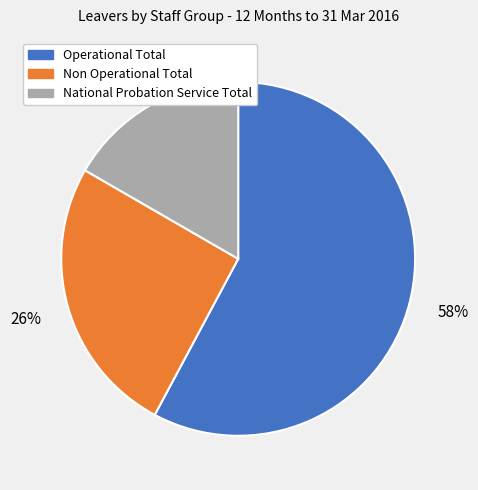

Does any single category account for the majority?

Yes